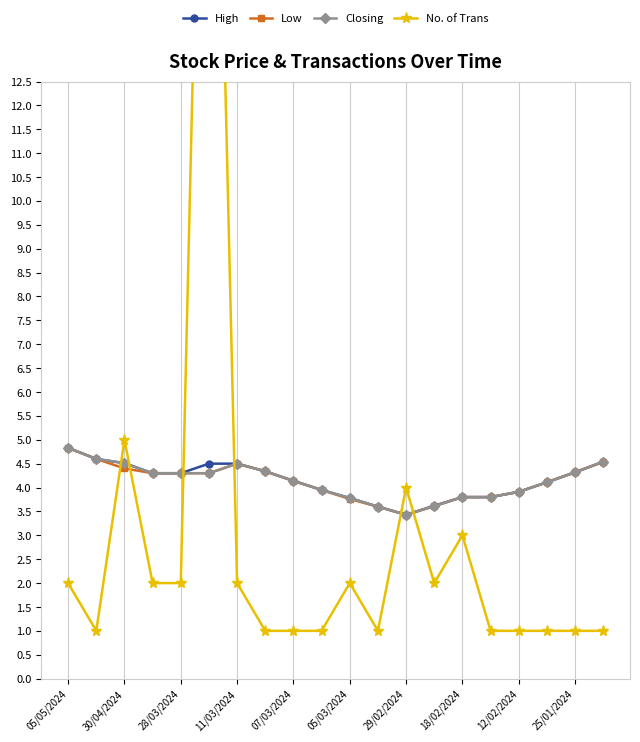

What is the spread (max minus min) of values at 05/05/2024?

2.8